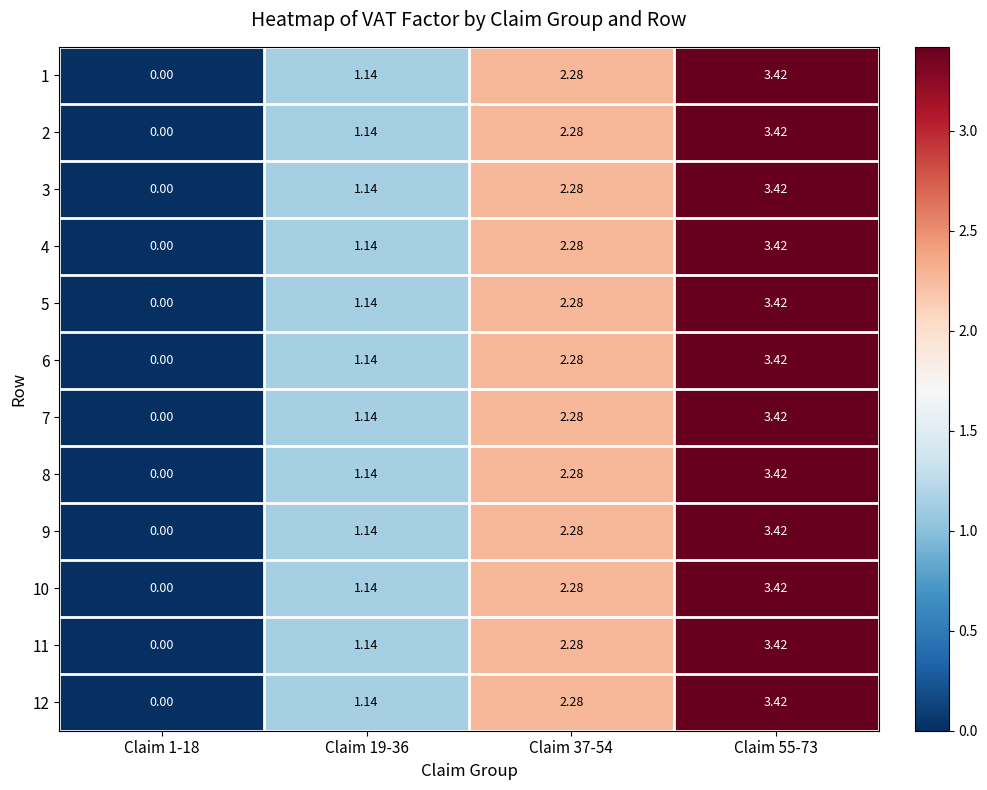

Is the value of 12 at Claim 55-73 greater than the value of 11 at Claim 37-54?

Yes